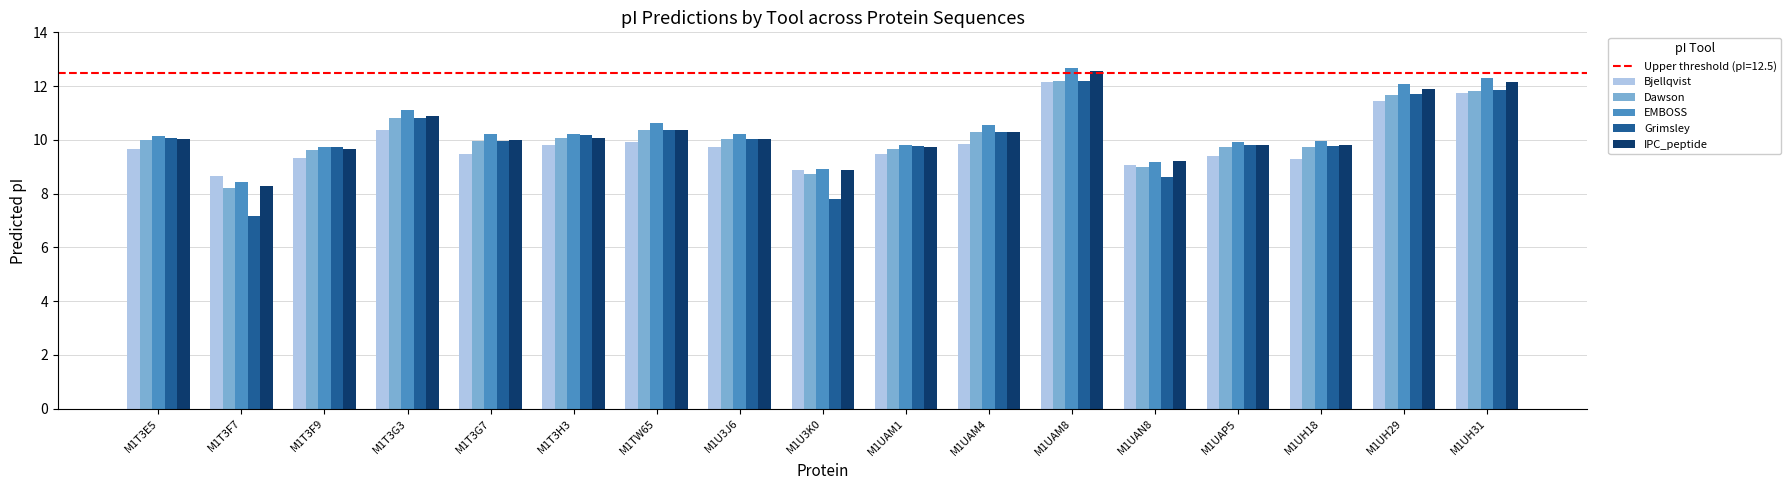

What is the minimum value for Bjellqvist?

8.7